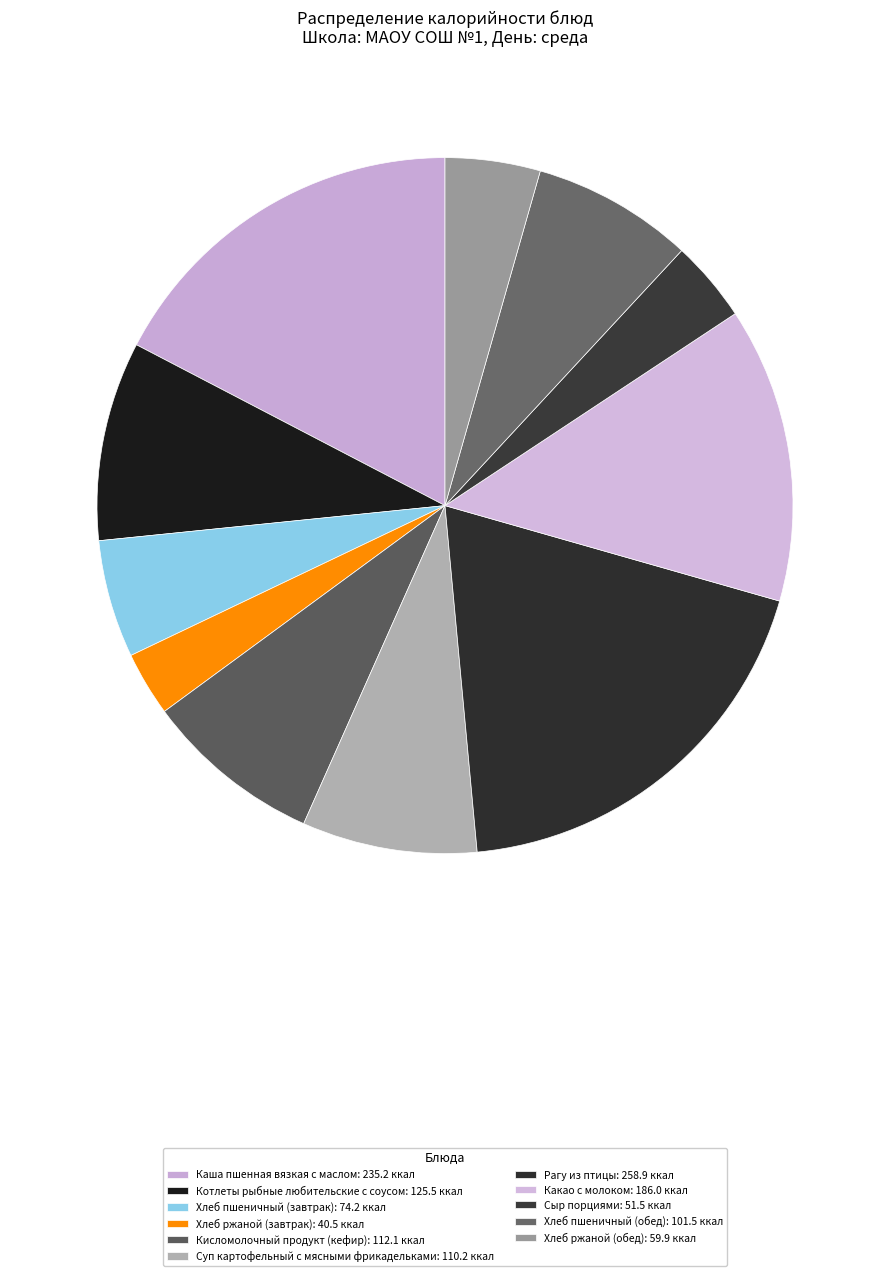

Which slice is the largest?

Рагу из птицы